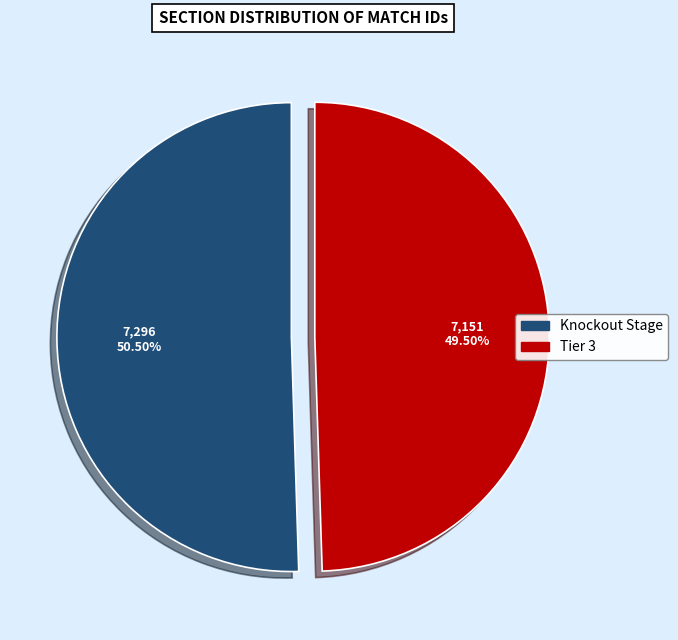

How many slices are in this pie chart?

2